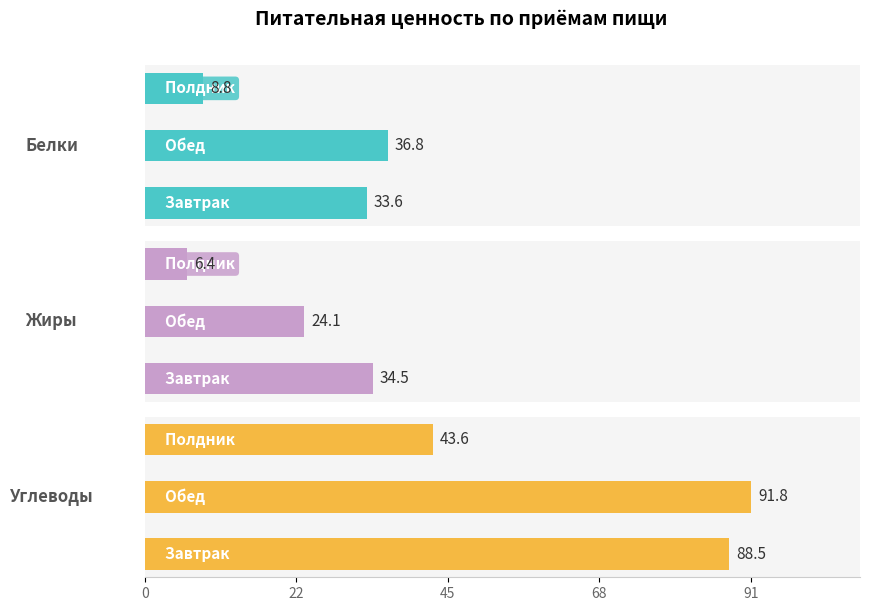

Rank the series at 0 from lowest to highest value.

Белки, Жиры, Углеводы